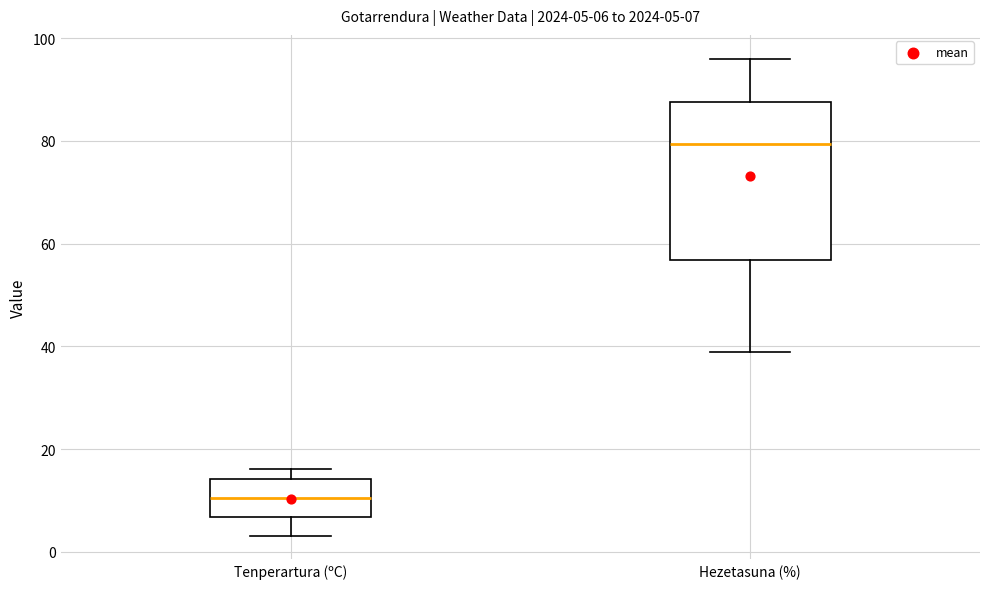

Which box's median line is the lowest?

Tenperartura (ºC)